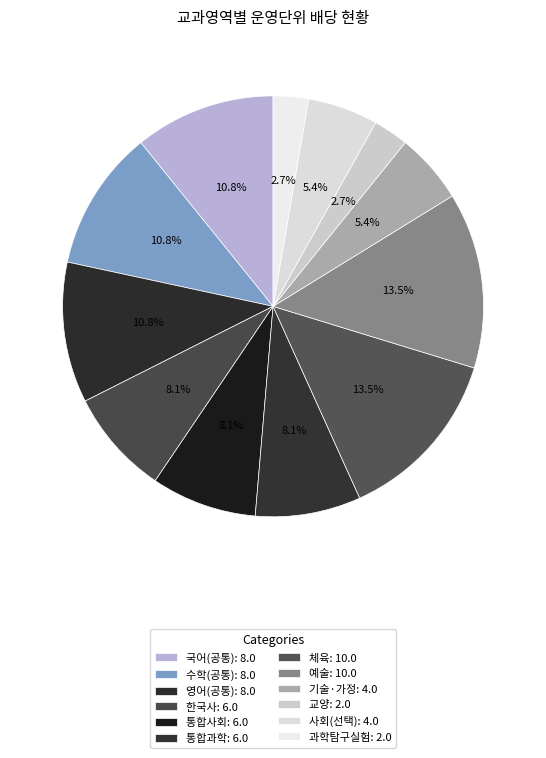

How many slices are in this pie chart?

12